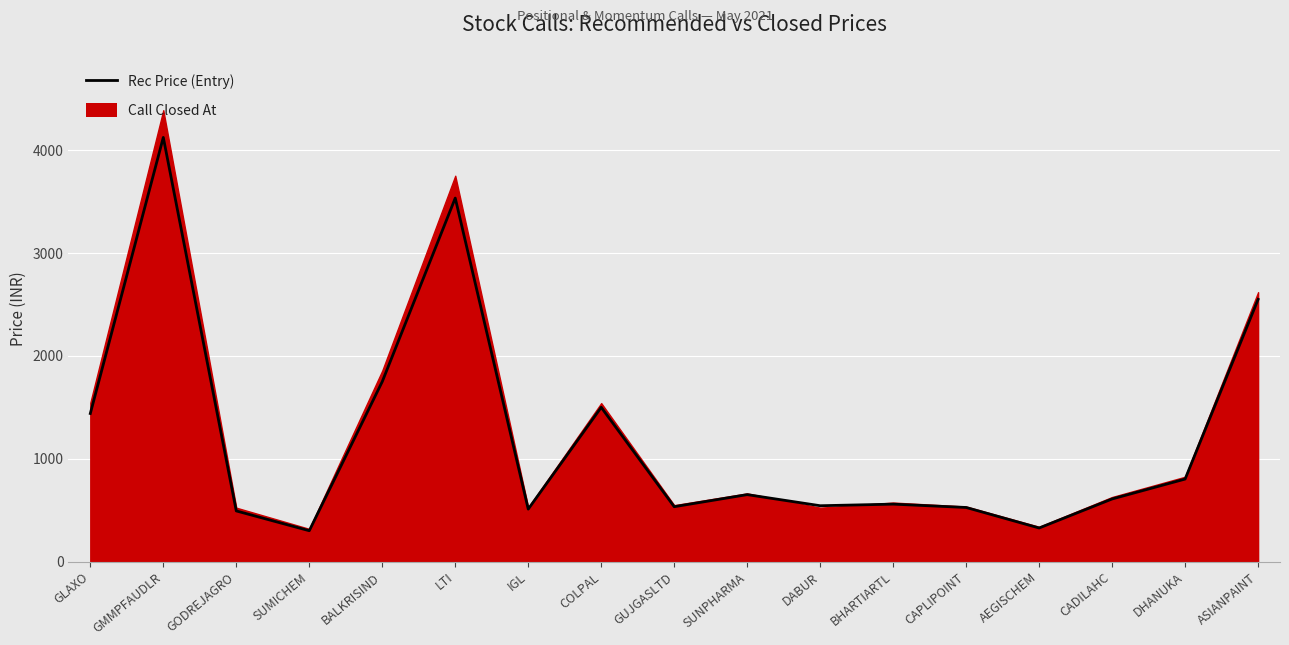

At which category does the data reach its first local valley?

SUMICHEM